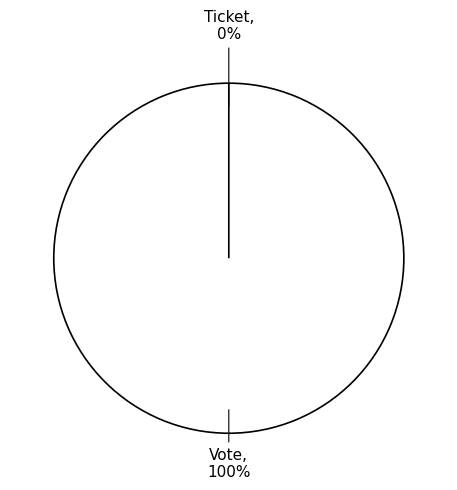

How many slices are in this pie chart?

2